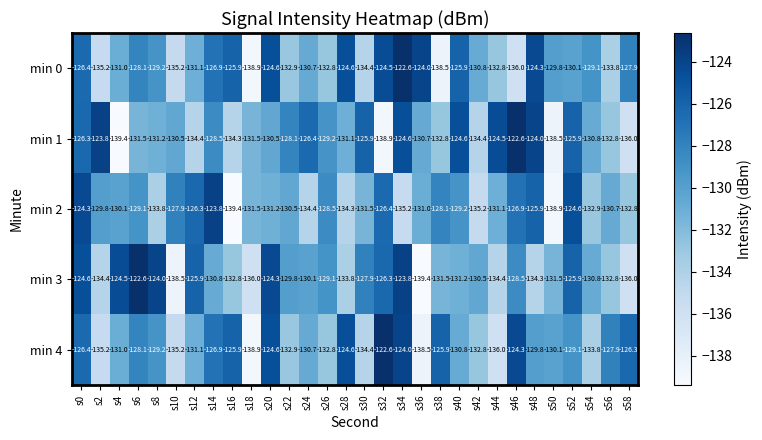

What is the difference between the second highest and minimum values in the min 1 series?

15.6